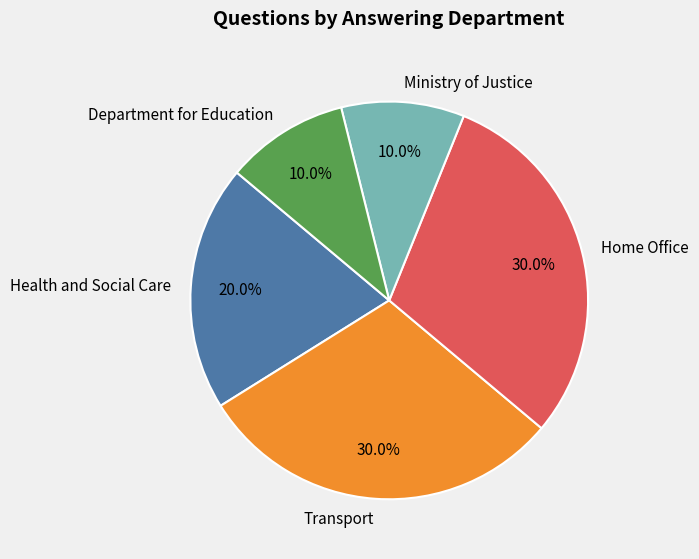

Does any single category account for the majority?

No